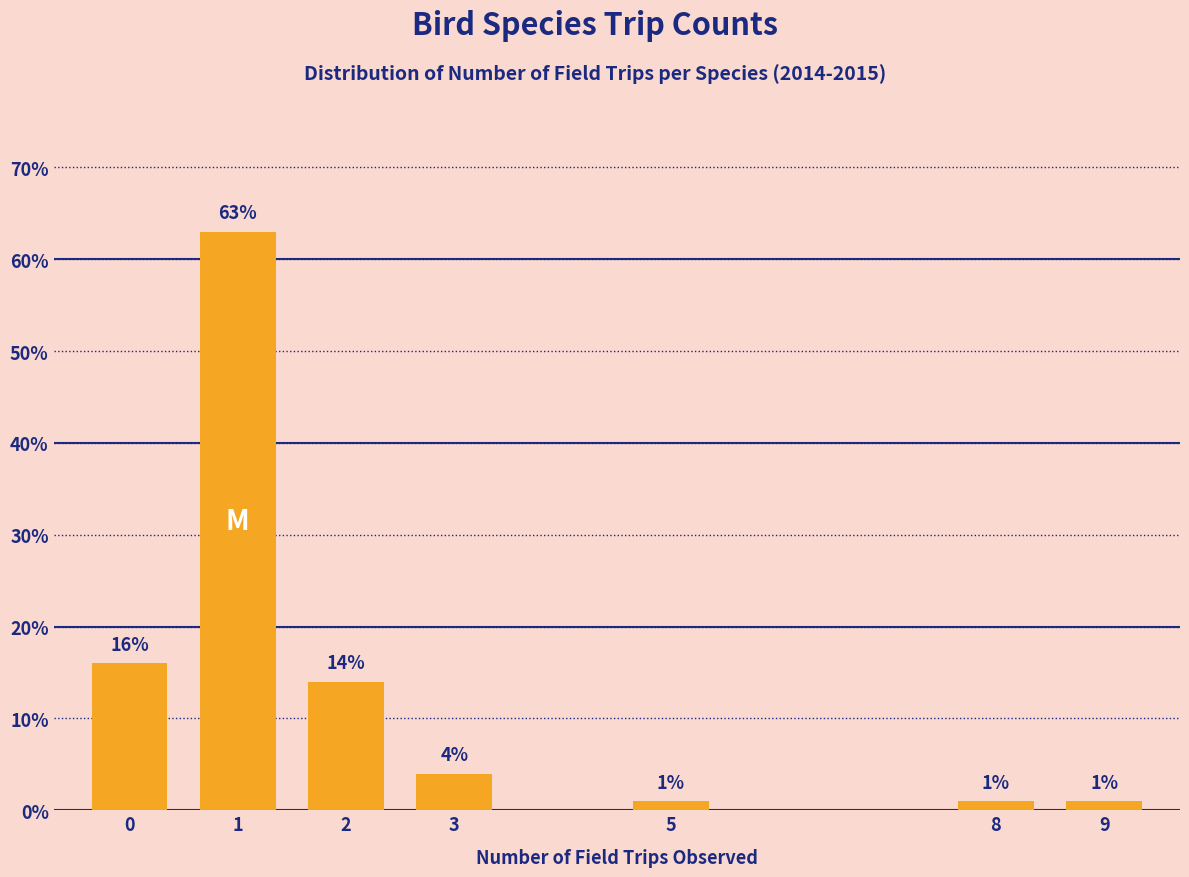

Reading left to right, what are all the values shown in this chart?

16.0	63.0	14.0	4.0	1.0	1.0	1.0